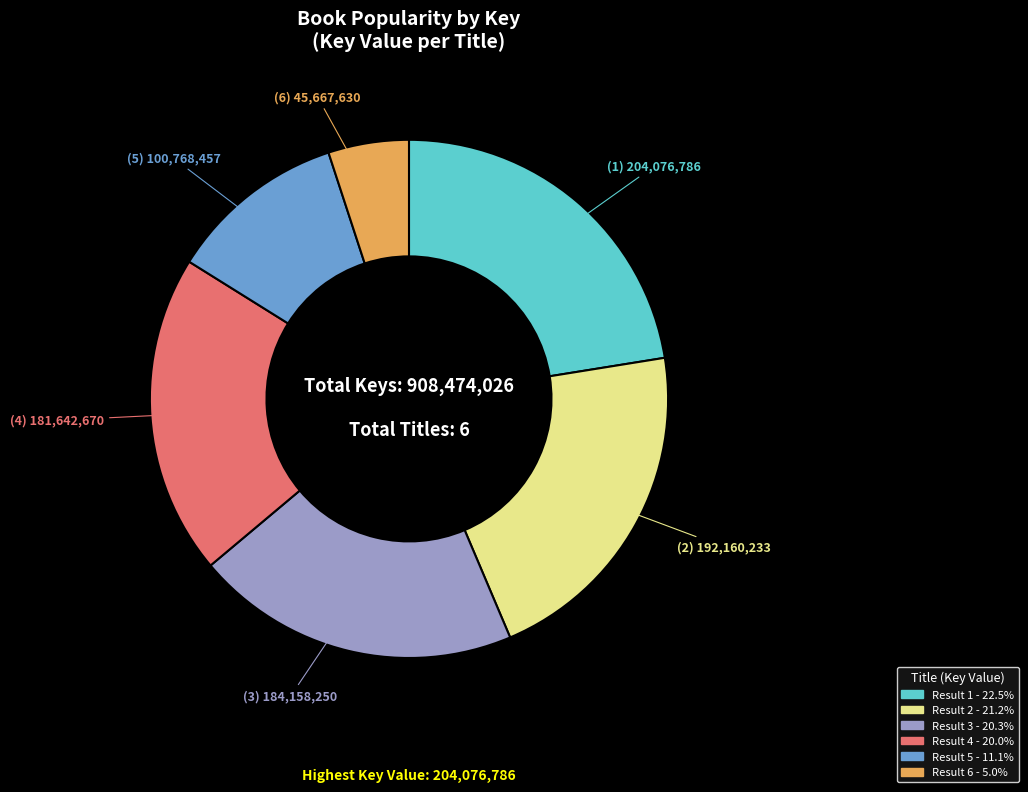

Is there any slice that represents more than half of the pie?

No